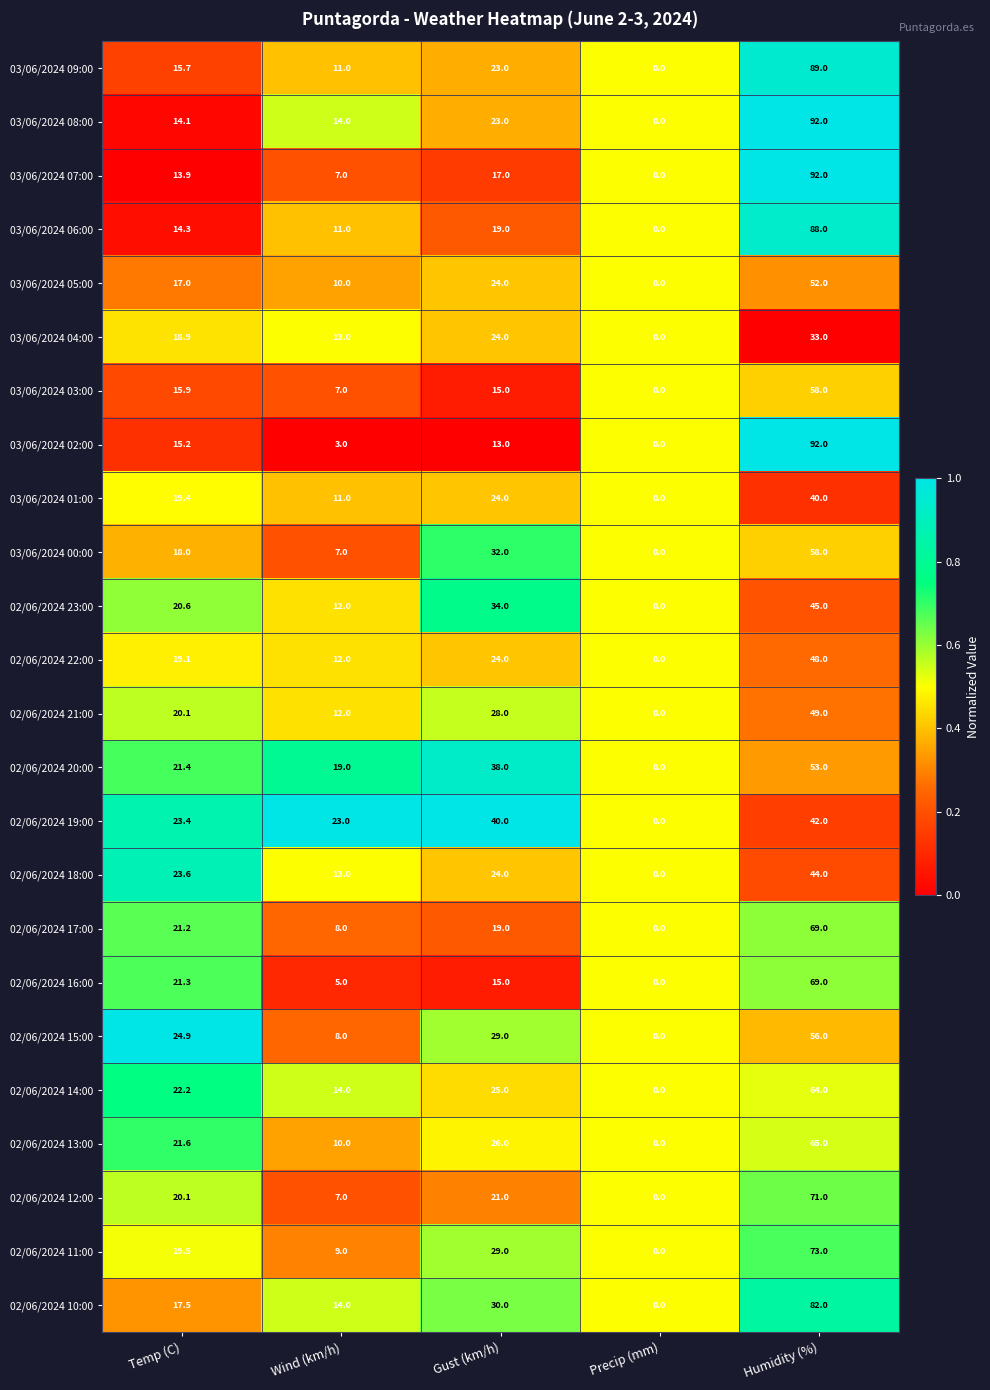

The value of 02/06/2024 13:00 at Temp (C) is 37.7. True or false?

False